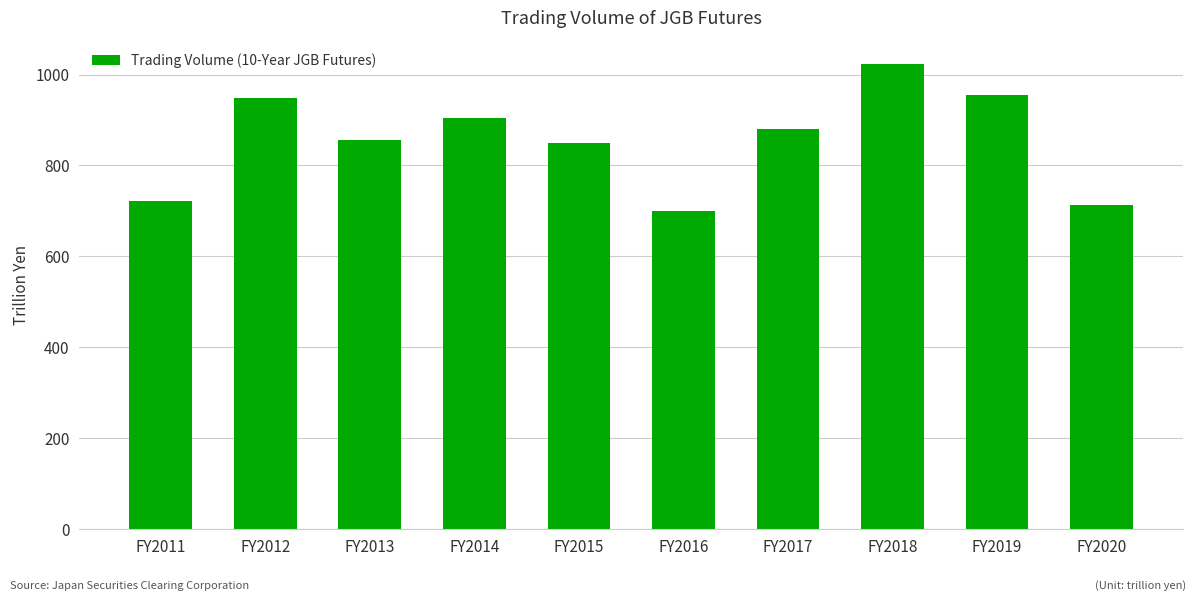

What is the value of the 3rd bar from the left?

857.0